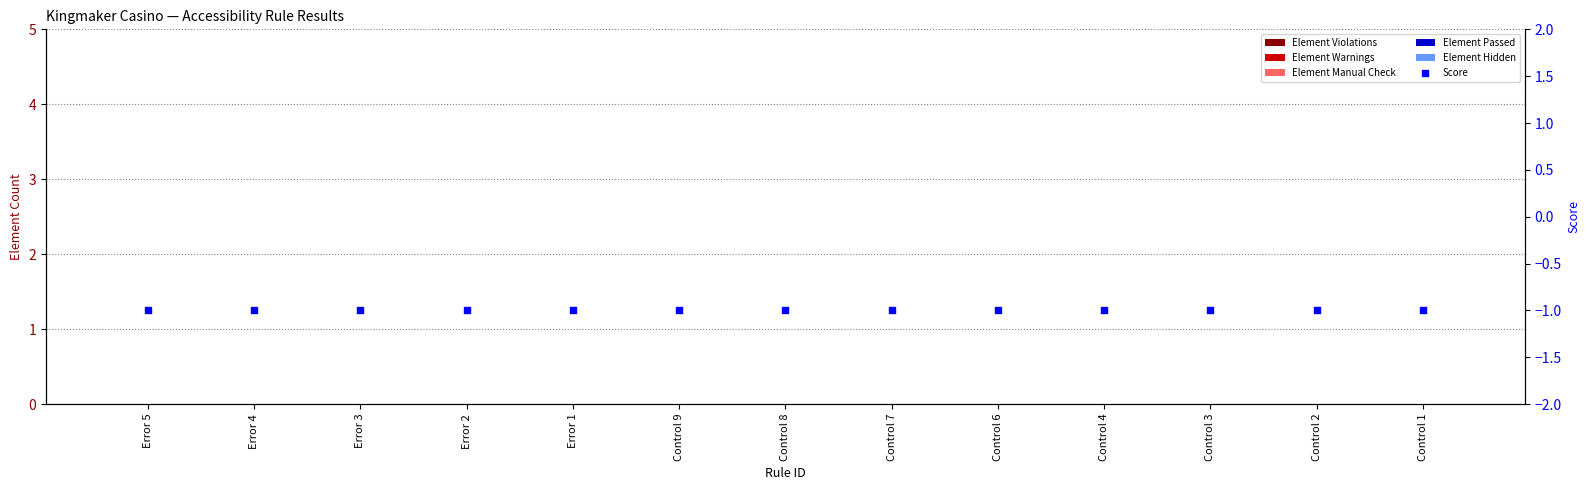

At which category is the sum across all series the highest?

Error 5